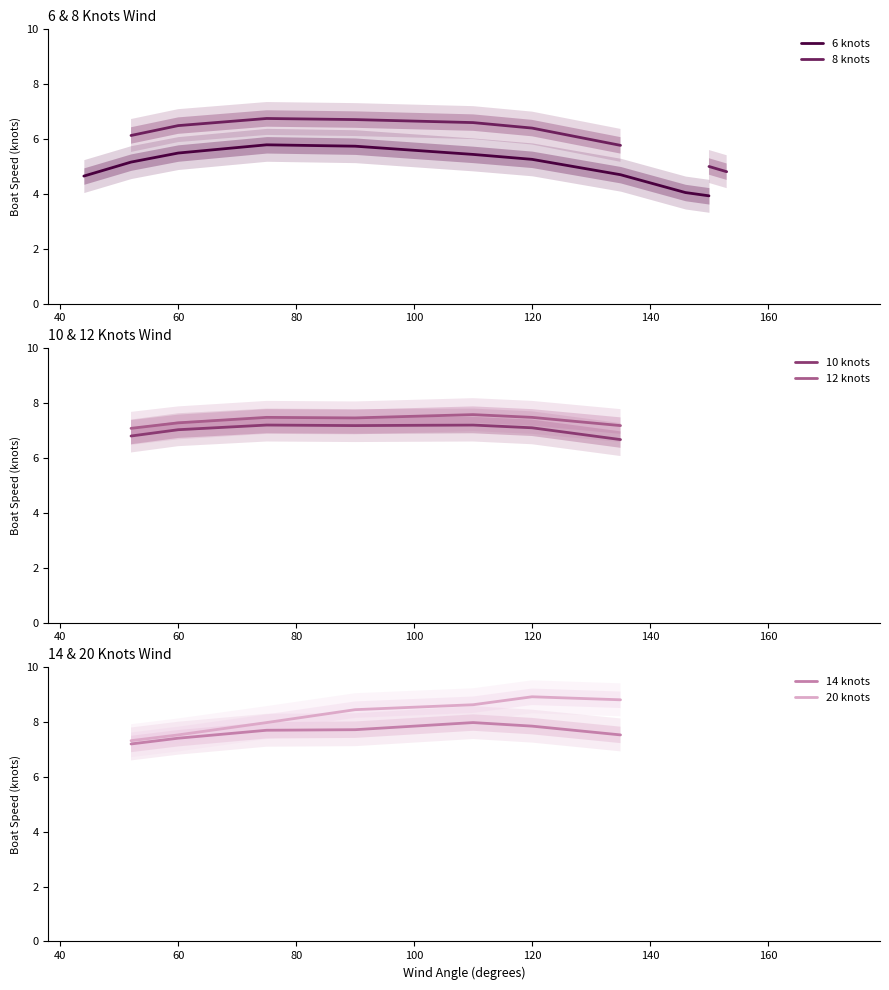

Rank the series by their maximum value, from lowest to highest.

6 knots, 8 knots, 10 knots, 12 knots, 14 knots, 20 knots